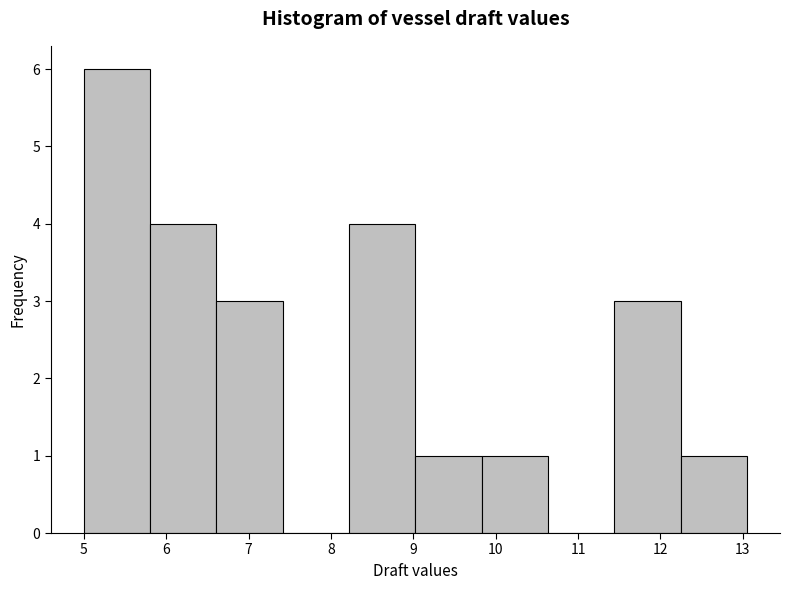

Reading left to right, list every bar in this chart as the range it spans on the x-axis followed by its height. Neither the bar edges nor the heights are printed on the chart, so give them approximately, as read against the axes.

5.0 to 5.8: 6
5.8 to 6.6: 4
6.6 to 7.4: 3
7.4 to 8.2: 0
8.2 to 9.0: 4
9.0 to 9.8: 1
9.8 to 10.6: 1
10.6 to 11.4: 0
11.4 to 12.2: 3
12.2 to 13.1: 1